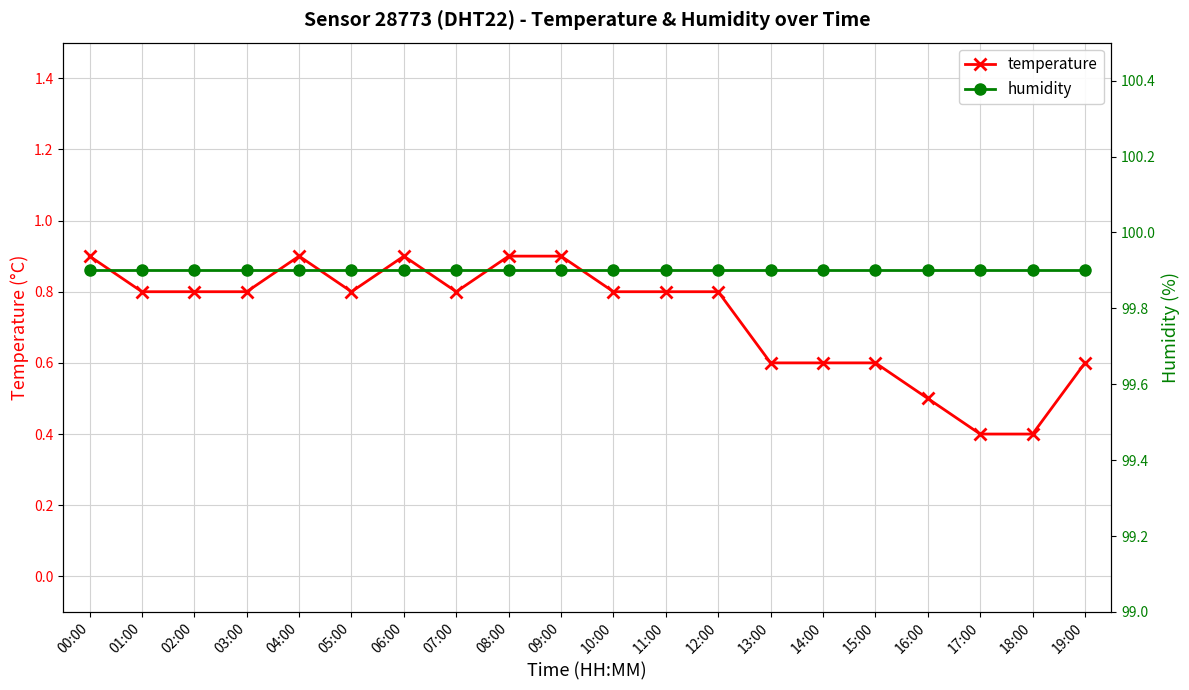

What is the spread (max minus min) of values at 06:00?

99.0